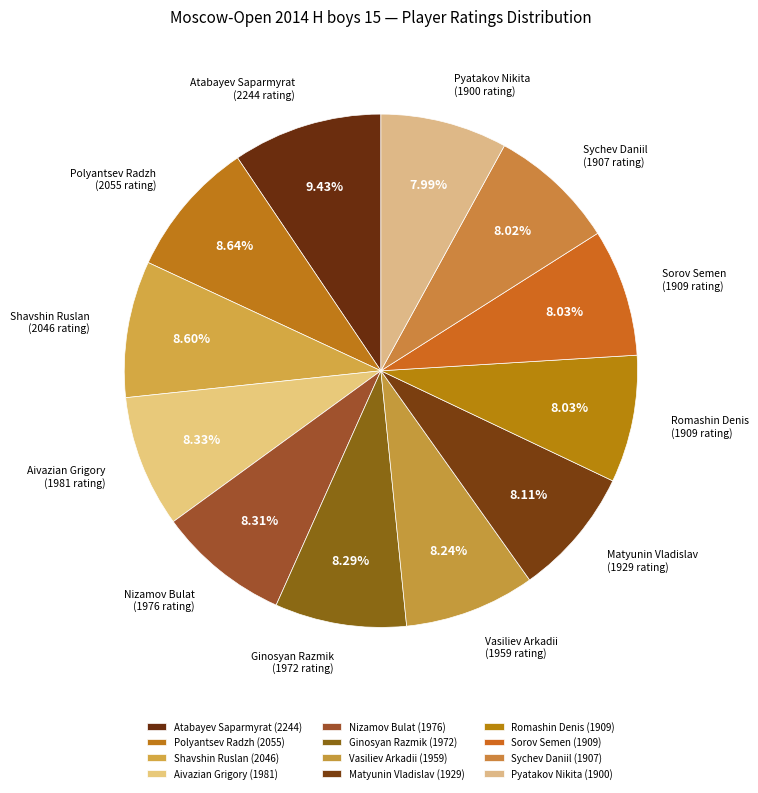

Which category has the biggest portion of the pie?

Atabayev Saparmyrat